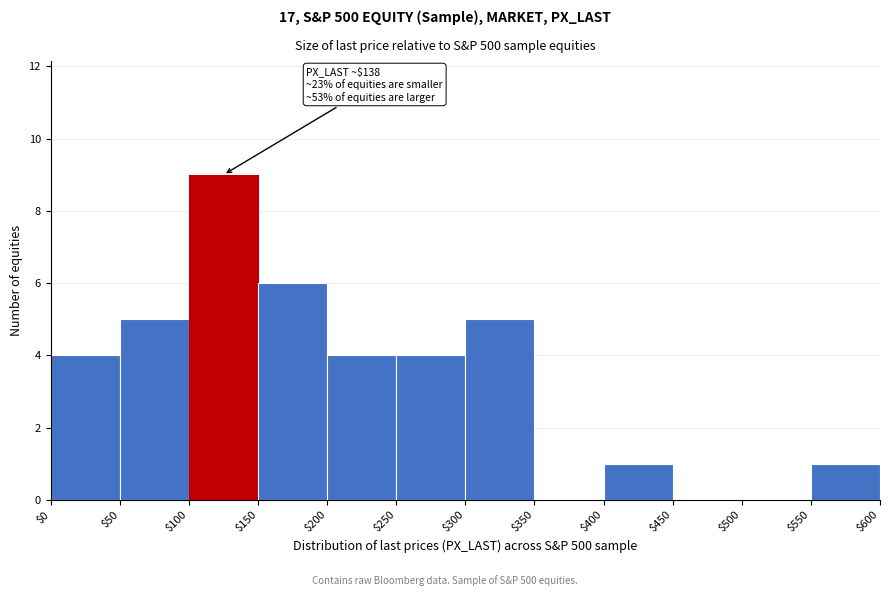

Which range on the x-axis has the tallest bar?

$100 to $150